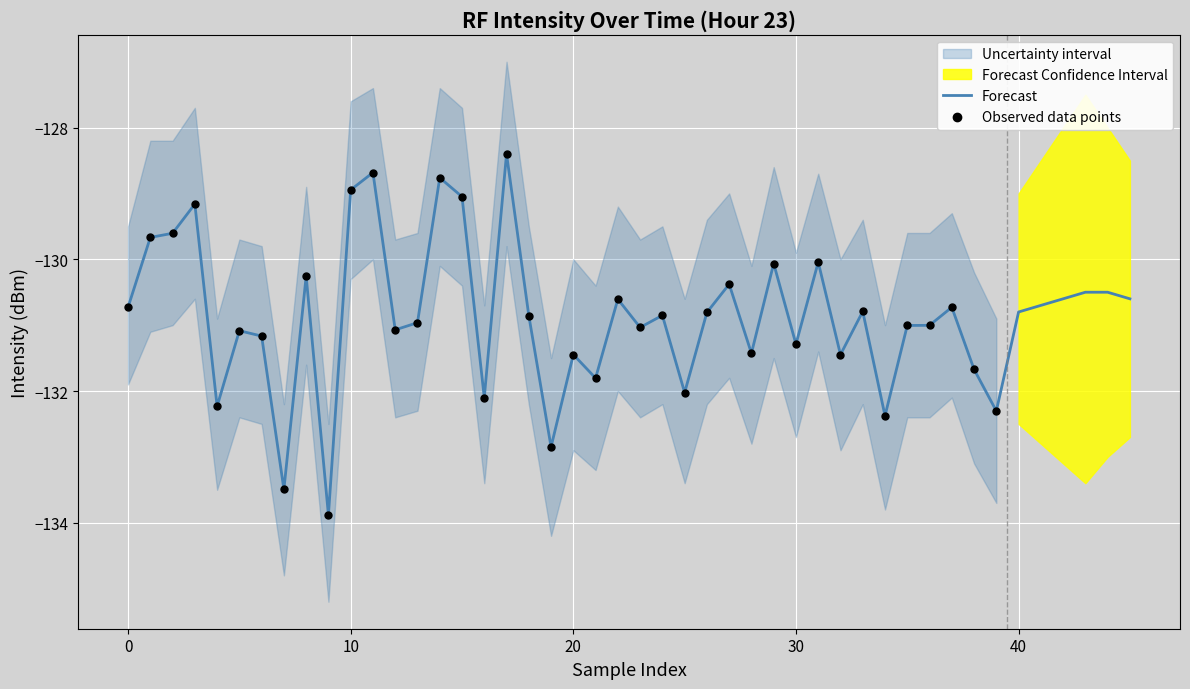

The value of Forecast at 30 is -224.1. True or false?

False